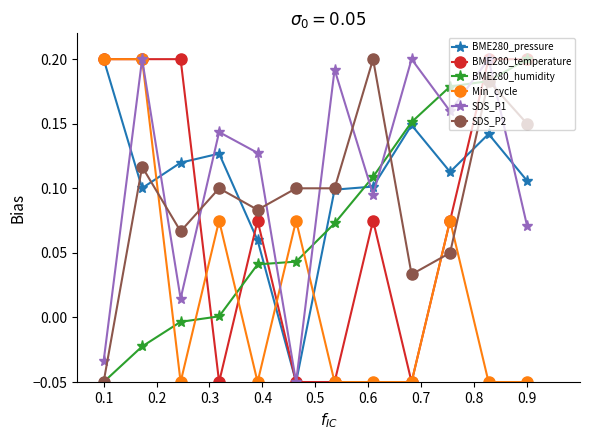

How many interior local peaks does the SDS_P1 series have?

5